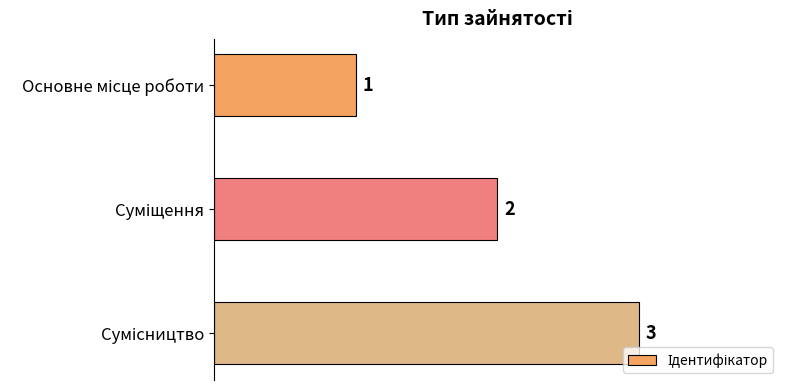

How many bars are there in total?

3